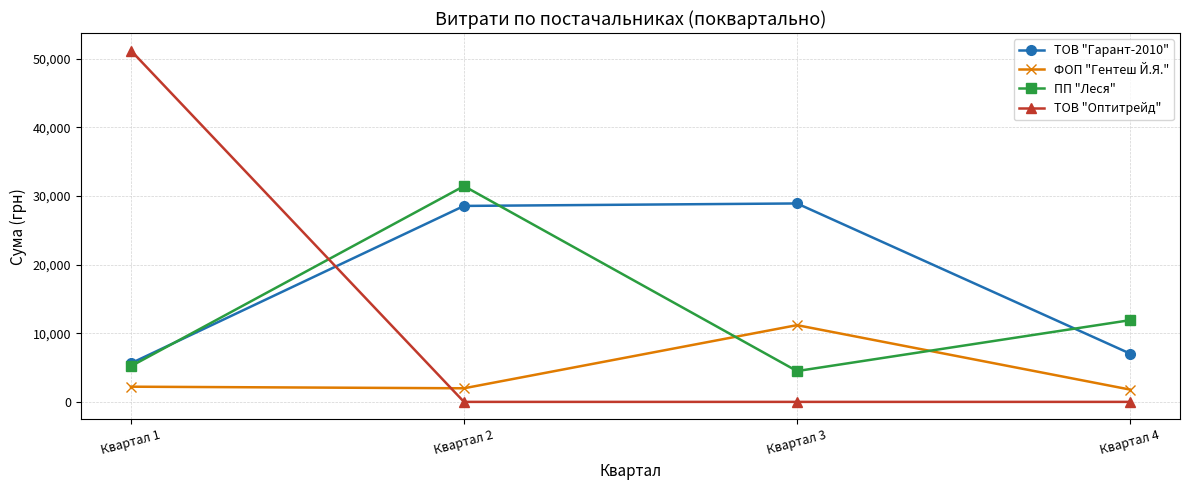

What is the lowest value of the ТОВ "Гарант-2010" series?

5625.8